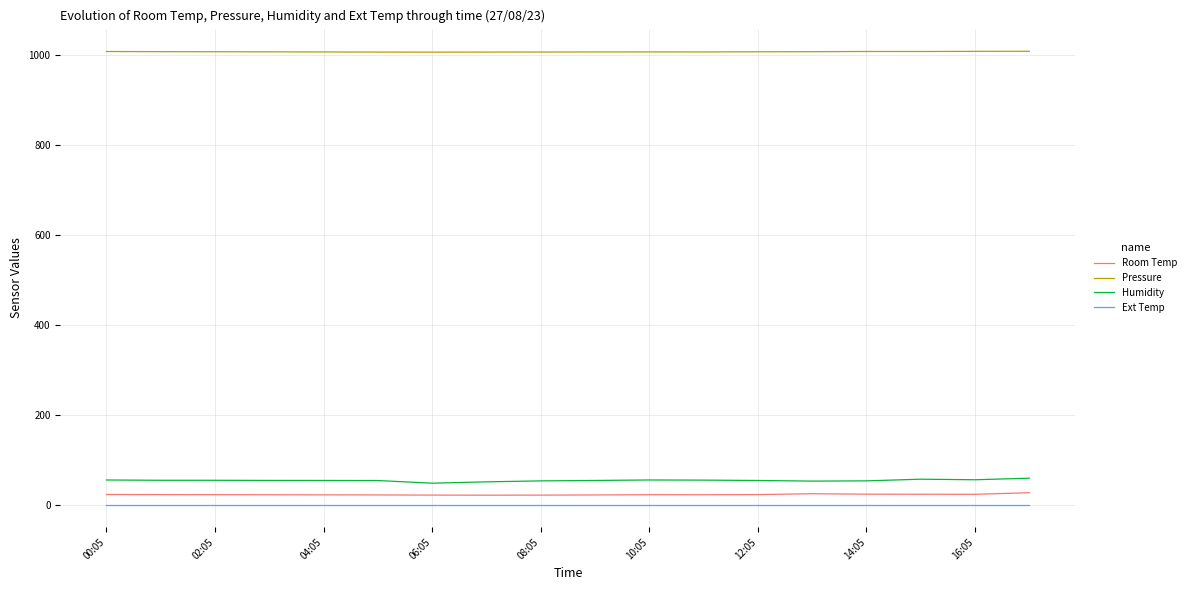

Which series has the largest total across all categories?

Pressure